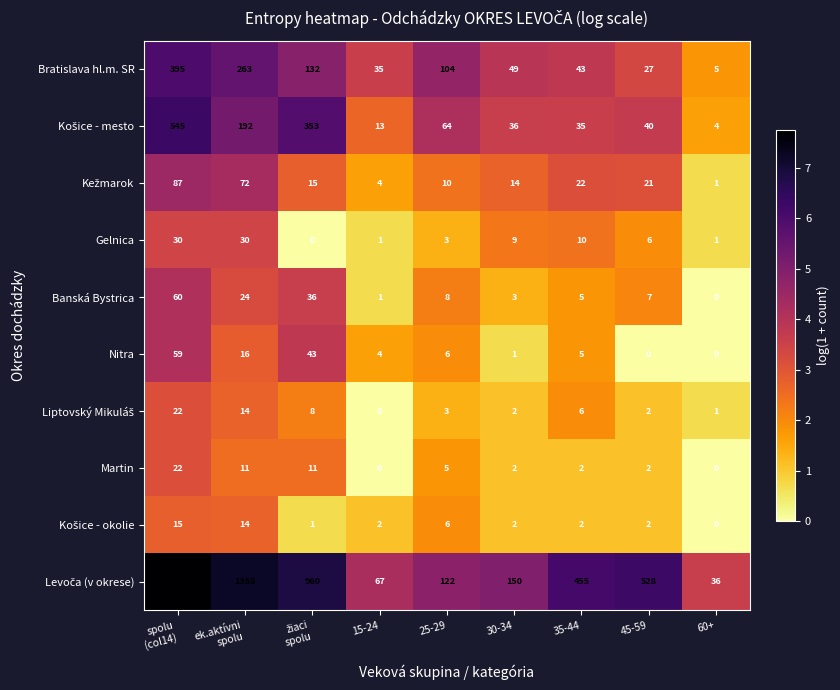

What is the difference between the highest and lowest values at 30-34?

149